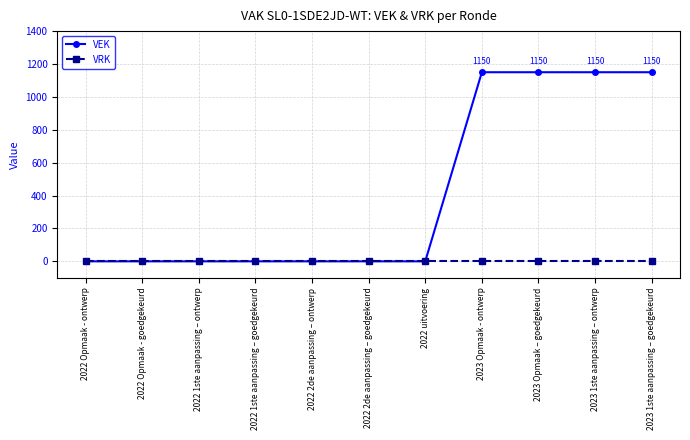

List the series in order of their peak value, highest first.

VEK, VRK